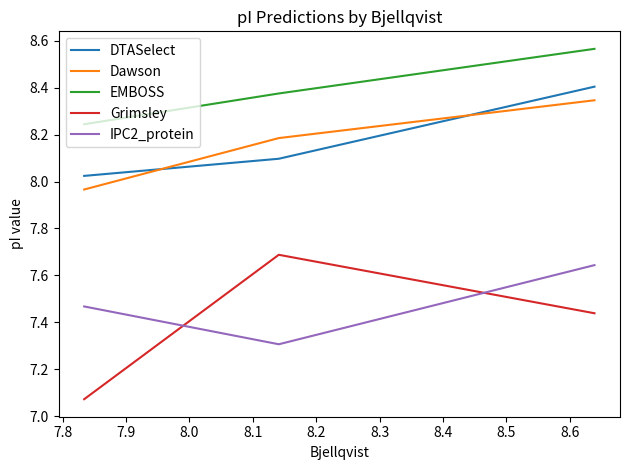

Is this an area chart (filled region under the line)?

No